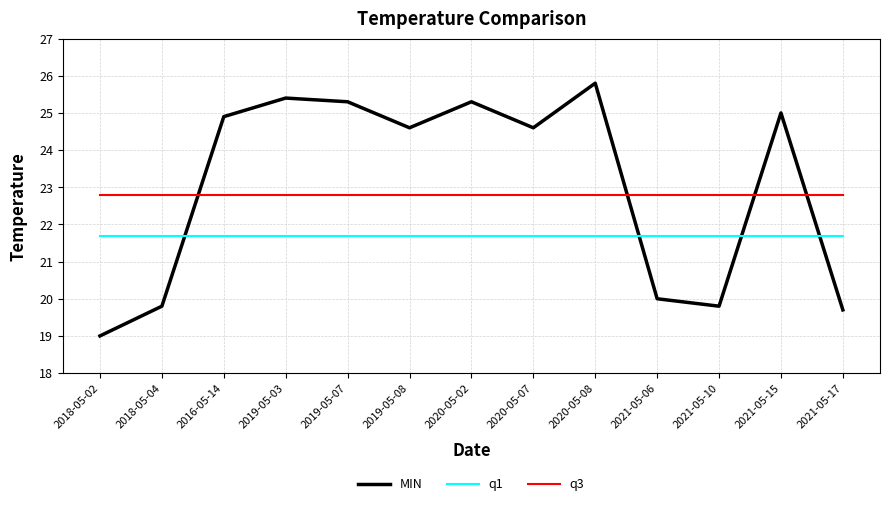

In MIN, how many points are lower than both neighbors (excluding endpoints)?

3